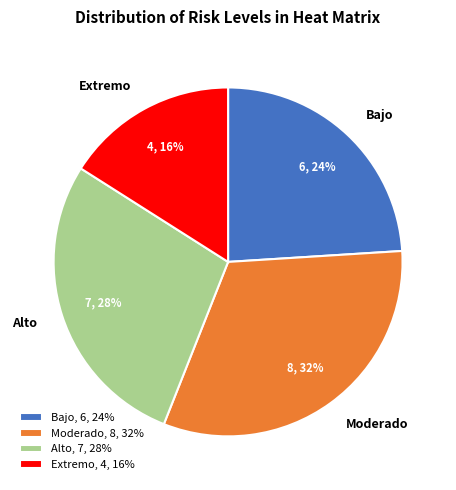

What percentage is the Bajo, 6, 24% slice, to the nearest percent?

24%